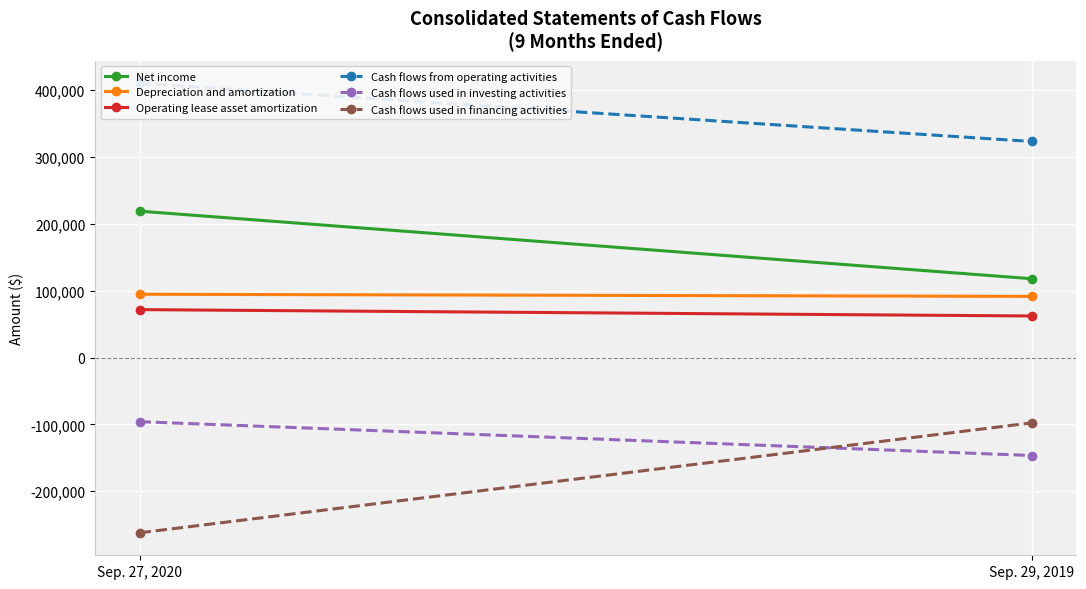

What is the label of the 1st point from the left?

Sep. 27, 2020